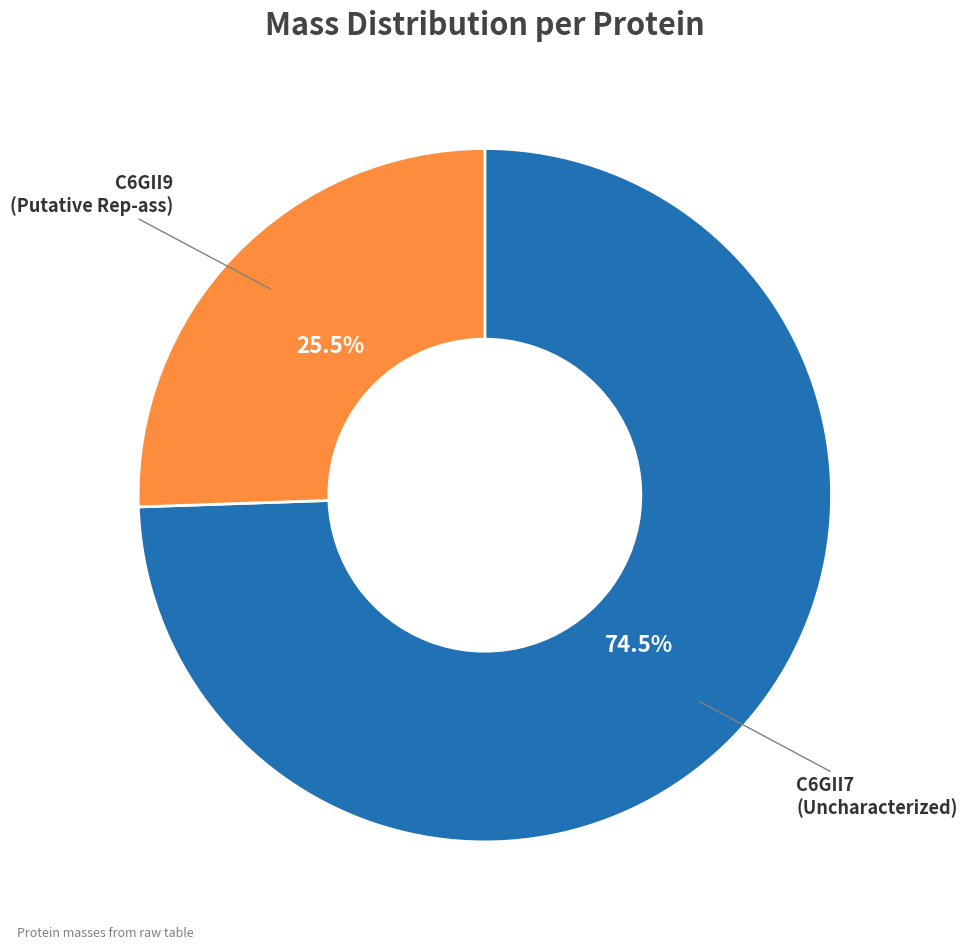

To the nearest percent, what is the difference between the largest and smallest slice percentages?

49%